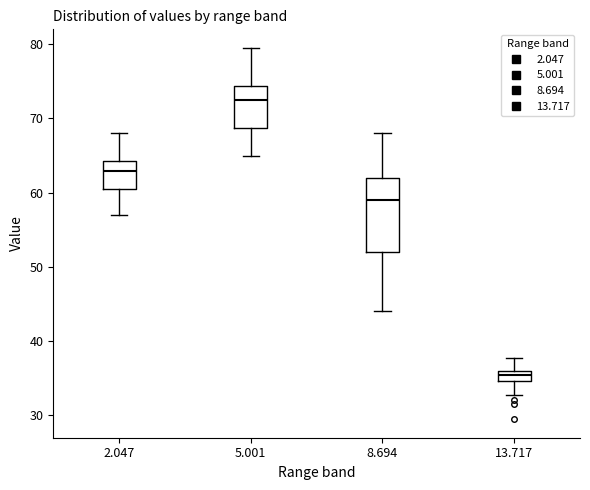

Which box has the lowest median line?

13.717